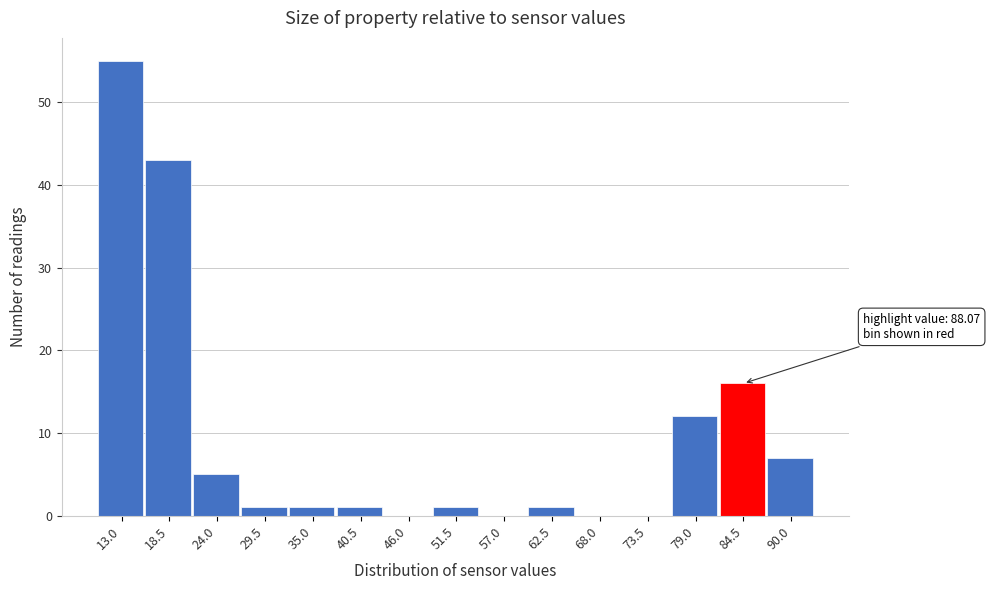

Reading left to right, transcribe all the data shown in this chart.

13.0=55	18.5=43	24.0=5	29.5=1	35.0=1	40.5=1	46.0=0	51.5=1	57.0=0	62.5=1	68.0=0	73.5=0	79.0=12	84.5=16	90.0=7